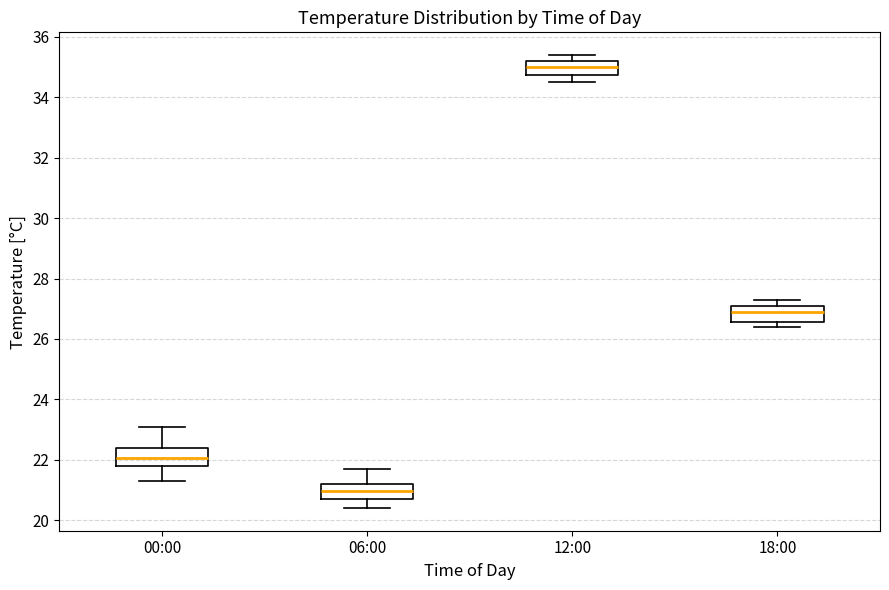

Reading left to right, transcribe this box plot: for each box, give where its median line is, the range the box spans, and where its two whiskers end, as read against the y-axis. The values are not printed on the chart, so give them approximately, as read against the axis.

00:00: median 22.0, box 21.8 to 22.4, whiskers 21.4 to 23.2
06:00: median 21.0, box 20.8 to 21.2, whiskers 20.4 to 21.8
12:00: median 35.0, box 34.8 to 35.2, whiskers 34.6 to 35.4
18:00: median 27.0, box 26.6 to 27.2, whiskers 26.4 to 27.4